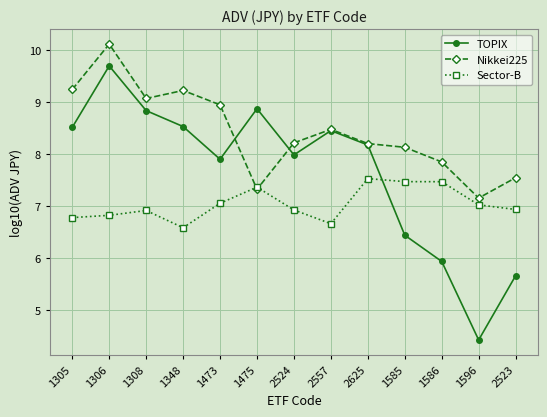

What is the sum of all Sector-B values?

91.4